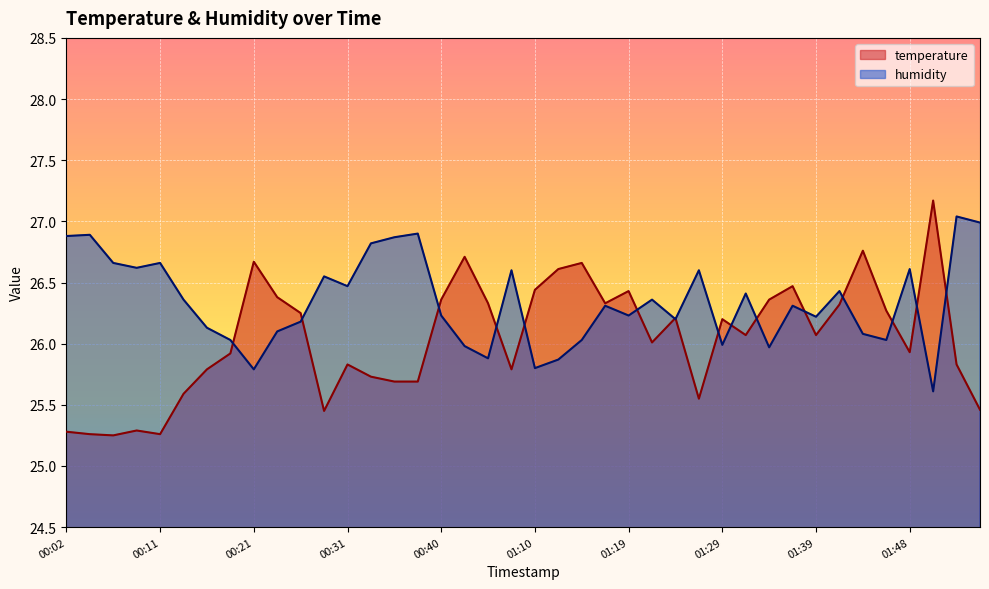

The temperature series shows 25.7 at 00:36. True or false?

True